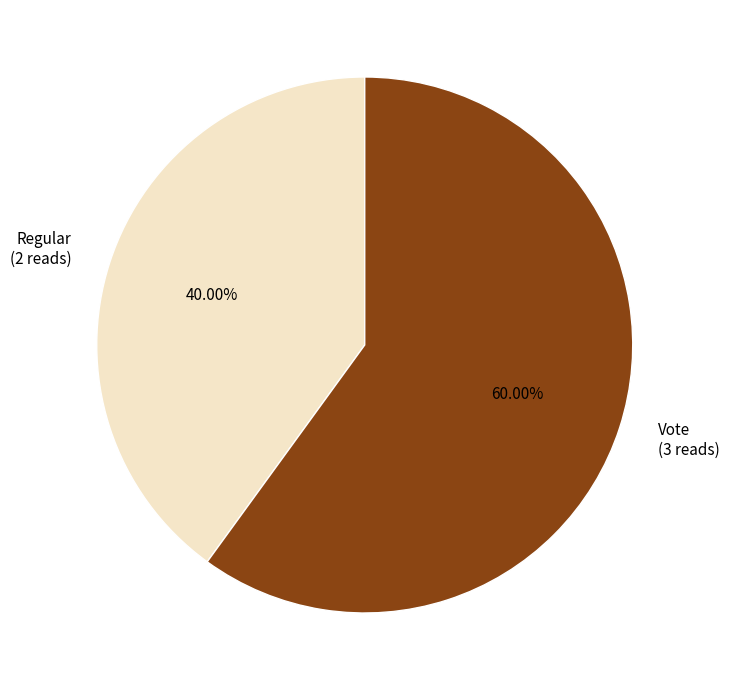

Rank the categories by value from lowest to highest.

Regular (2 reads), Vote (3 reads)